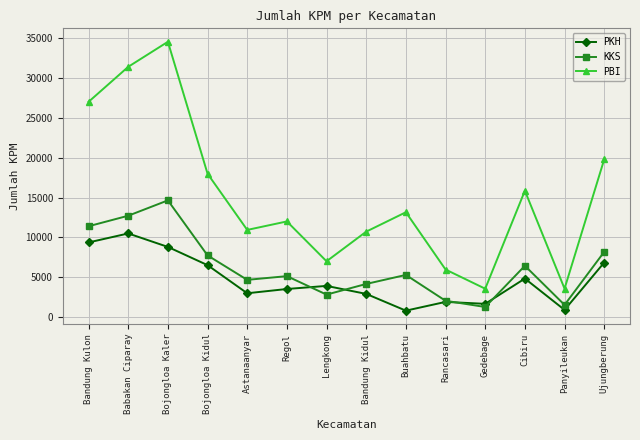

List the series in order of their overall mean, highest first.

PBI, KKS, PKH